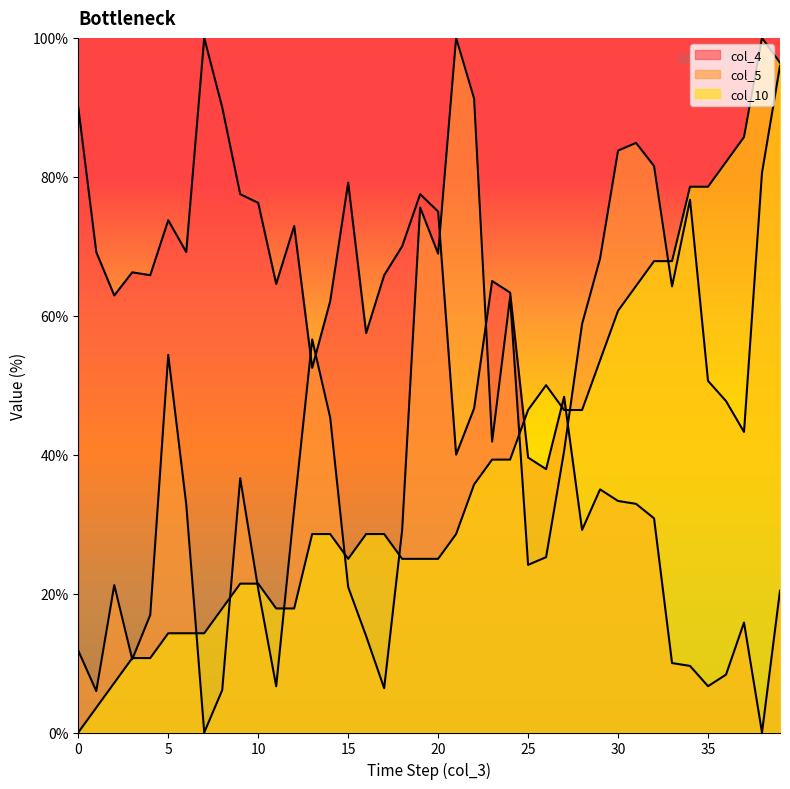

How many lines are shown in the chart?

3